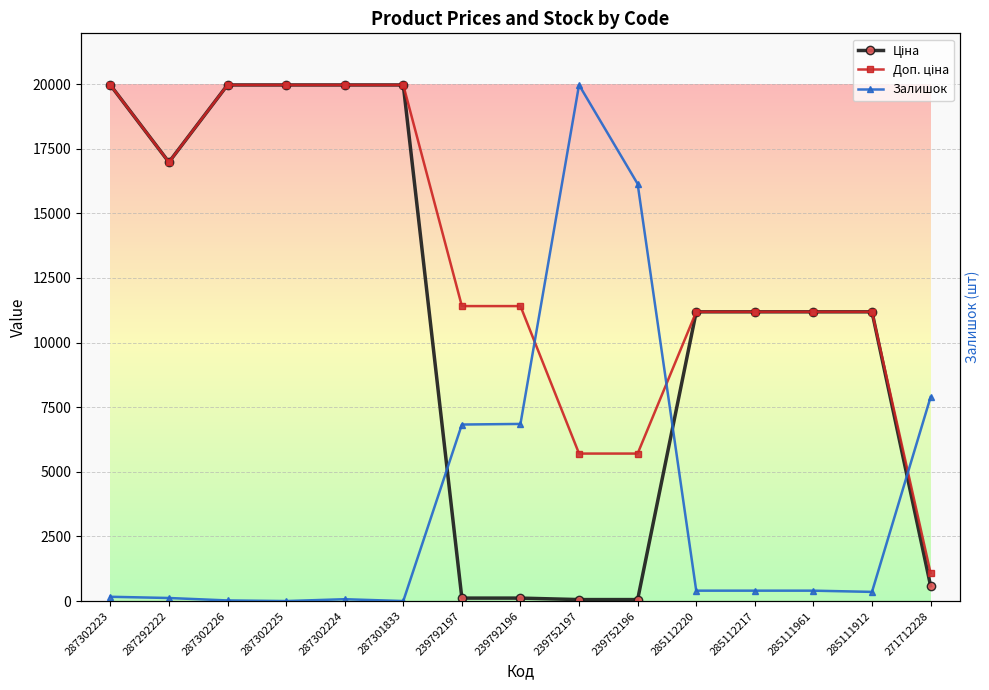

What is the difference between the Ціна values at 239752196 and 285112217?

11131.1